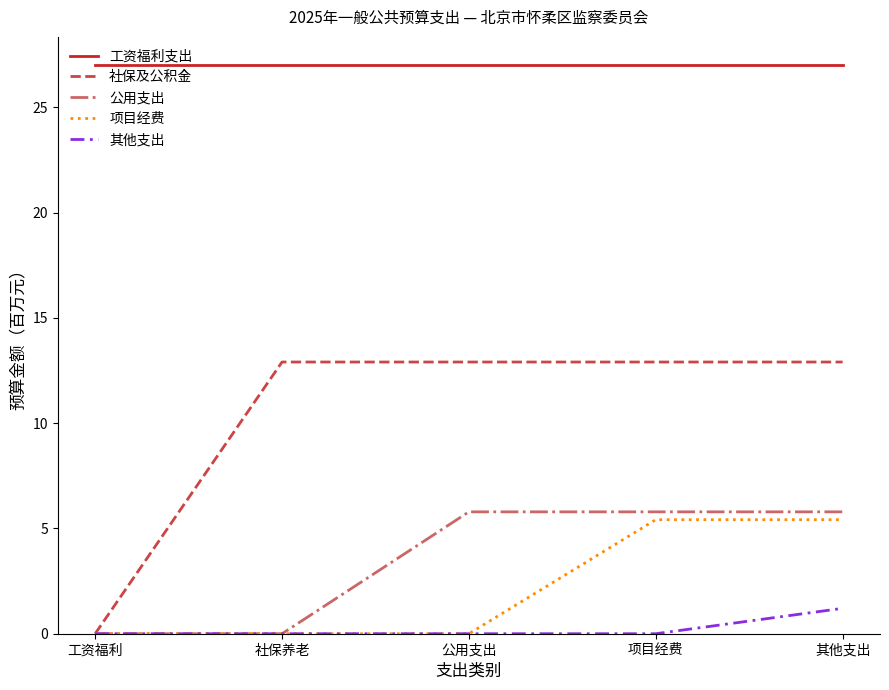

Does the chart have visible grid lines?

No